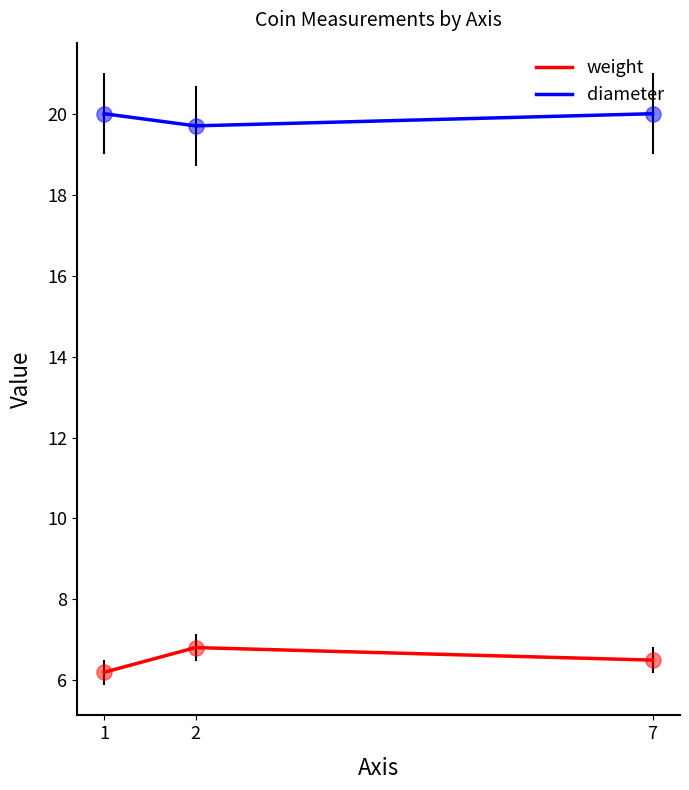

What is the spread (max minus min) of values at 7?

13.5